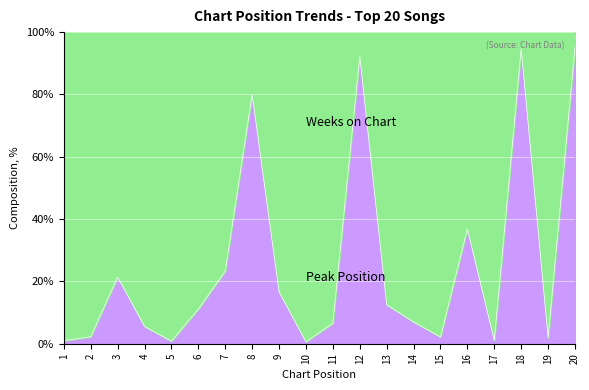

At which label does Peak Position first exceed 4?

7